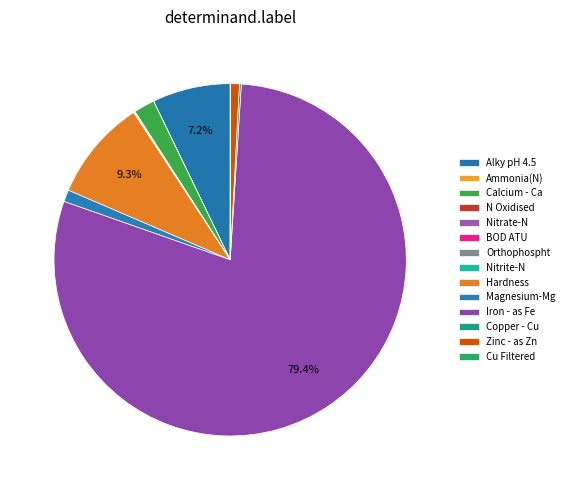

How many slices are in this pie chart?

14